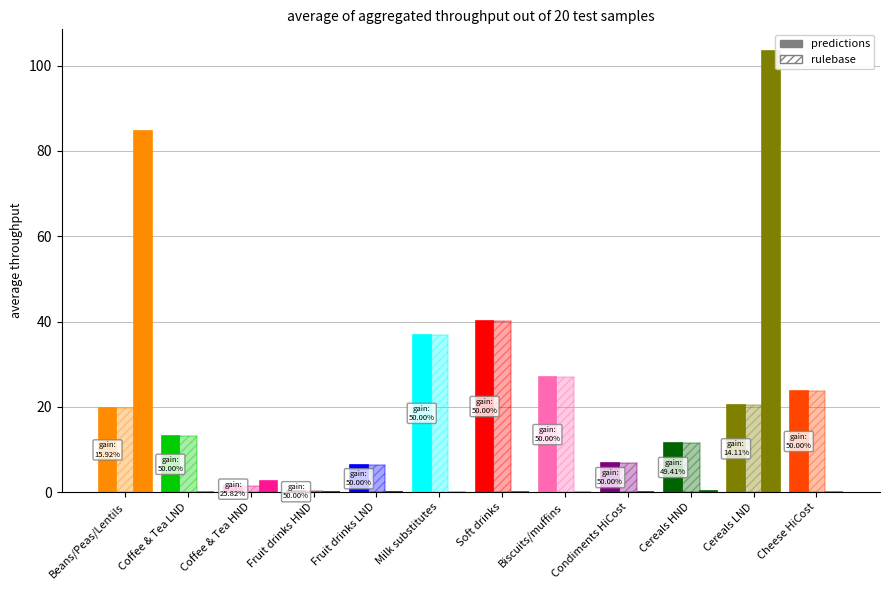

What is the total value across all series at Cheese HiCost?

47.5